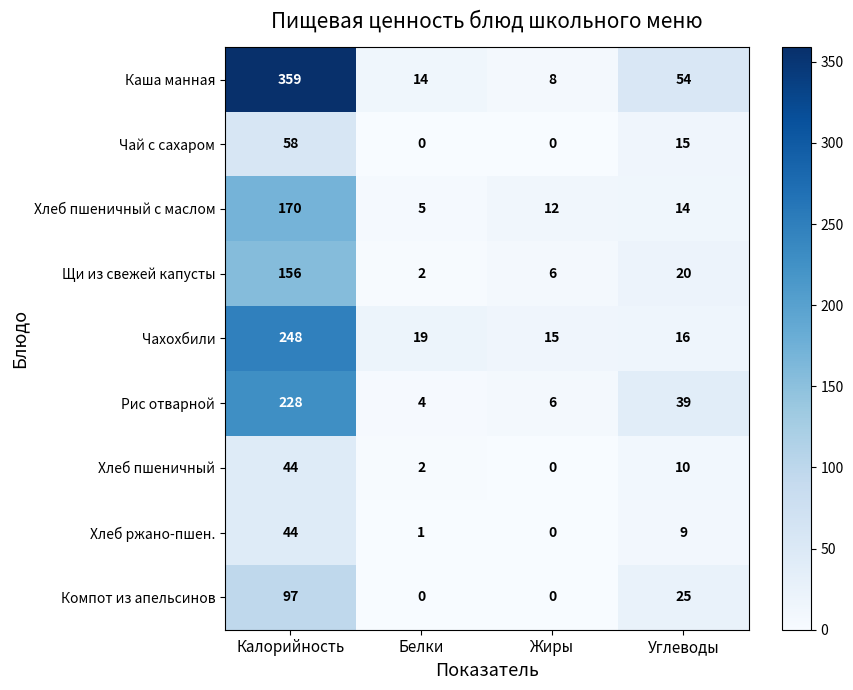

Is the value of Хлеб ржано-пшен. at Жиры greater than the value of Каша манная at Белки?

No